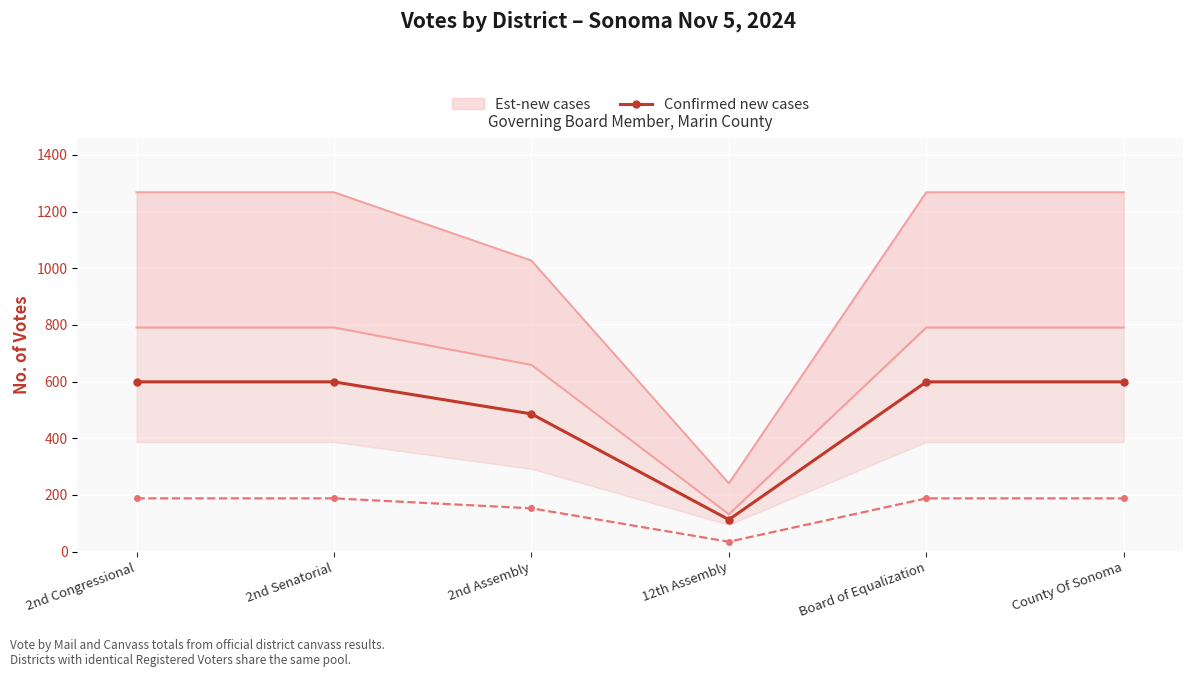

How many values are between 486 and 599?

5